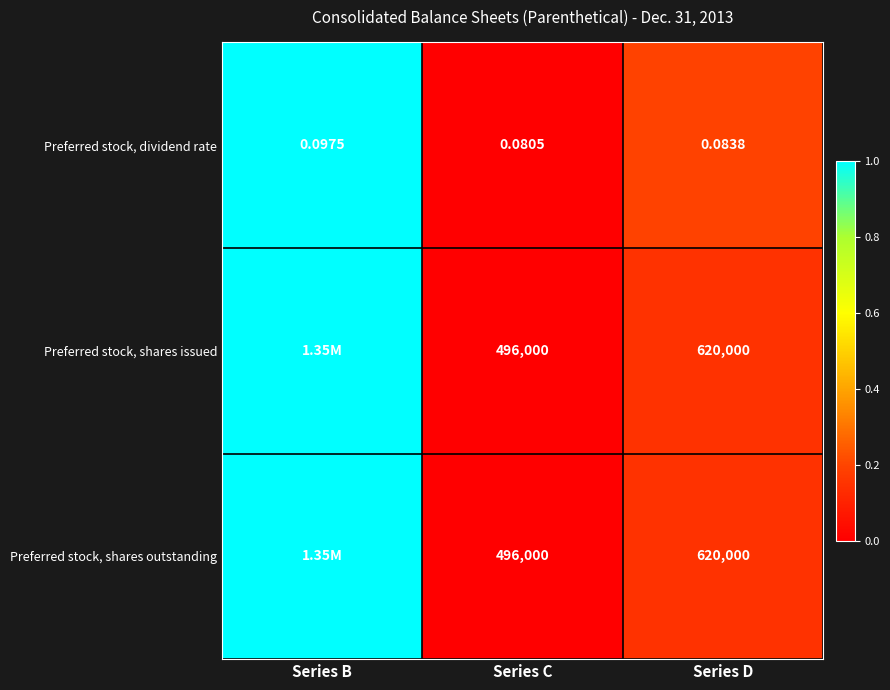

At which label is Preferred stock, dividend rate closest to 0?

Series C